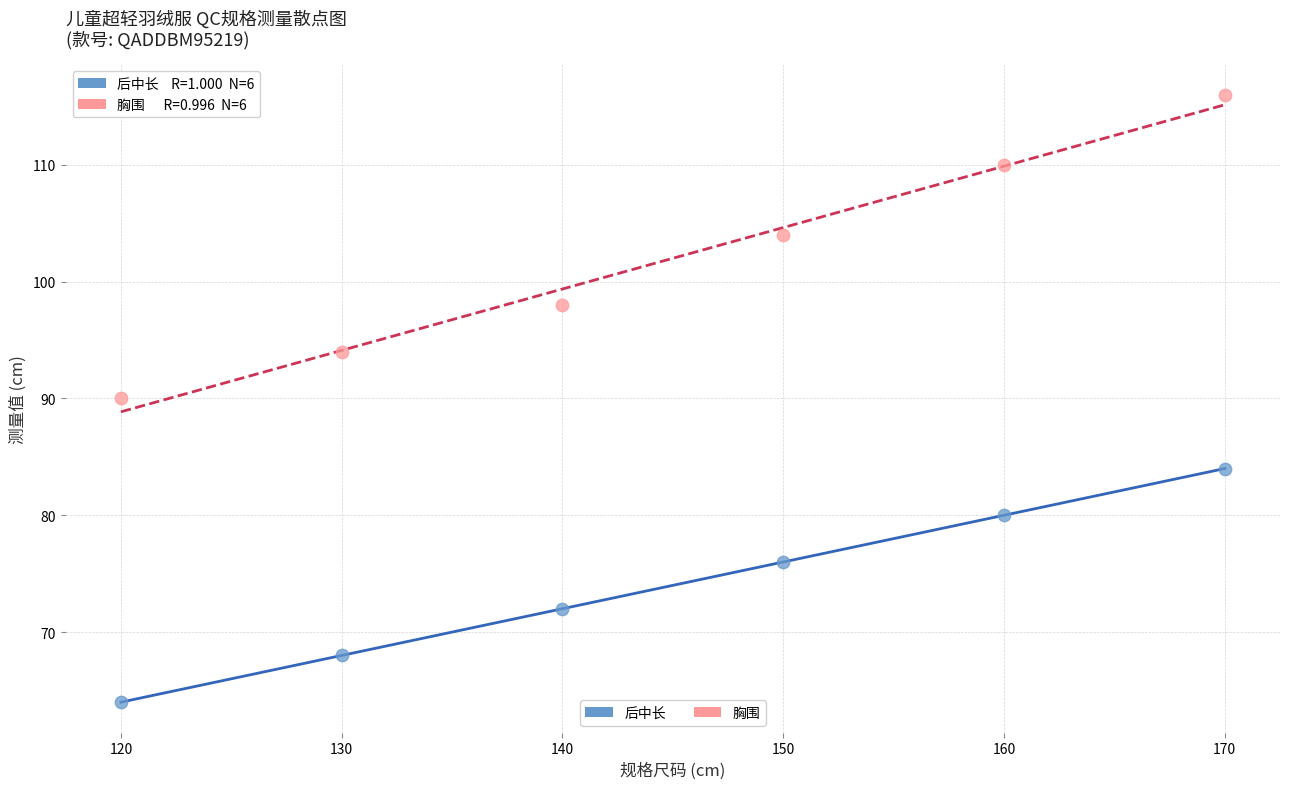

What are all the series names shown in the legend?

后中长, 胸围